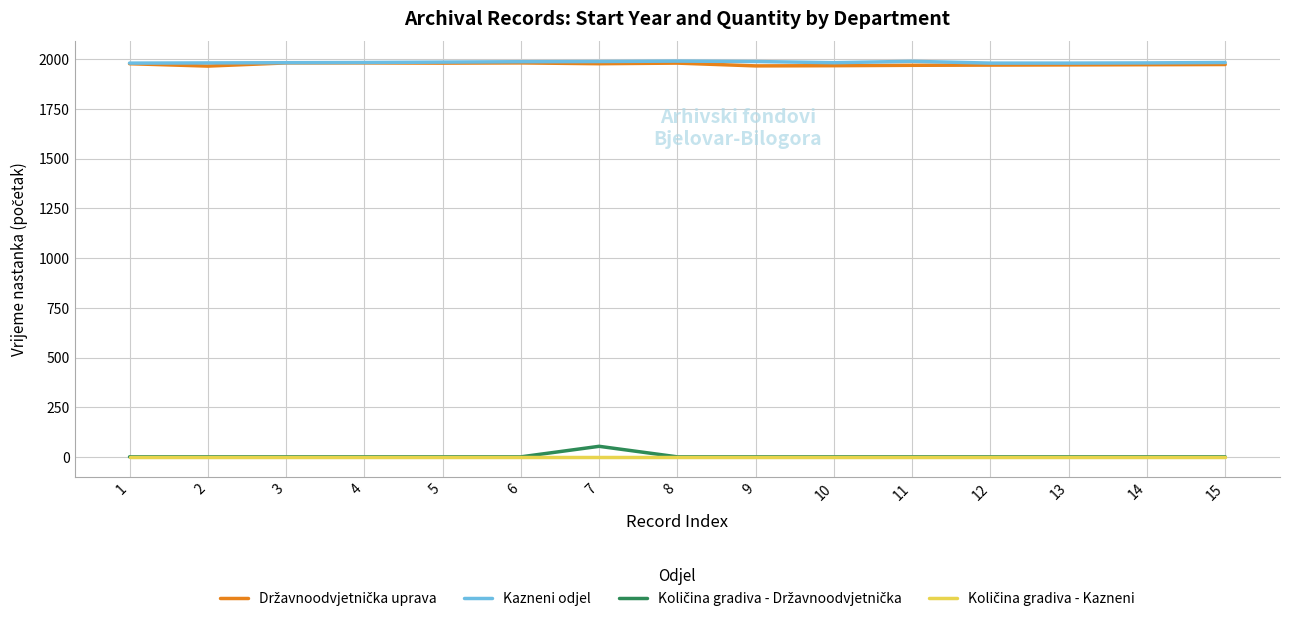

The value of Kazneni odjel at 15 is 2669. True or false?

False